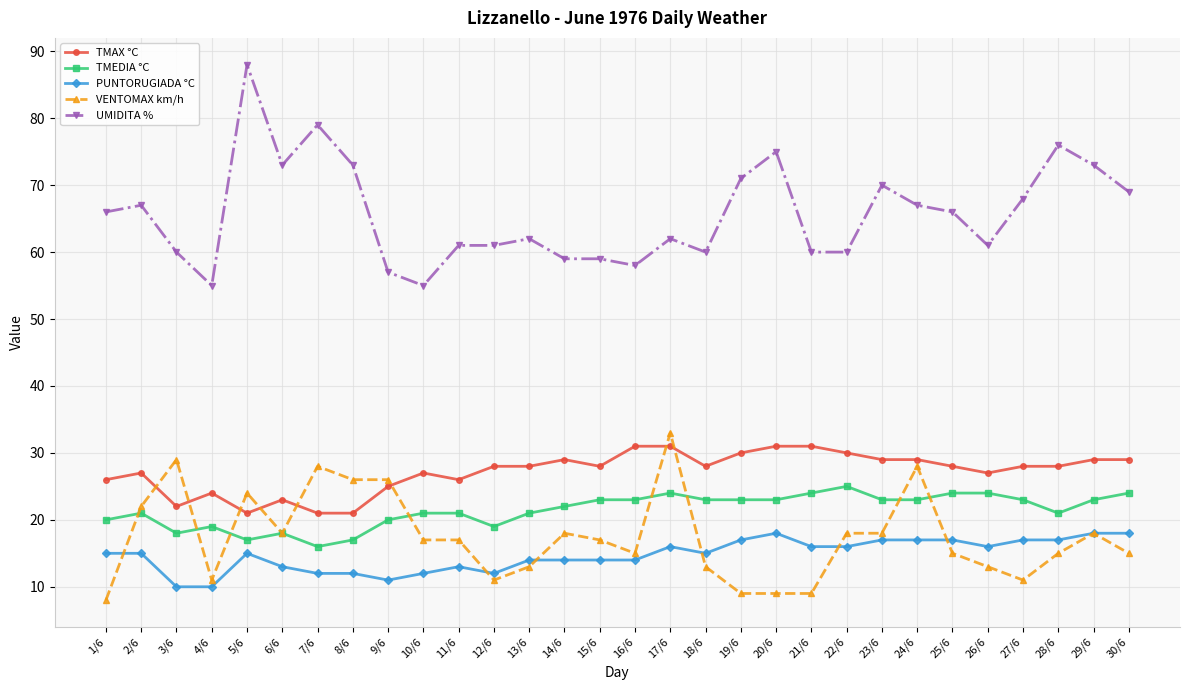

List the series in order of their peak value, highest first.

UMIDITA %, VENTOMAX km/h, TMAX °C, TMEDIA °C, PUNTORUGIADA °C